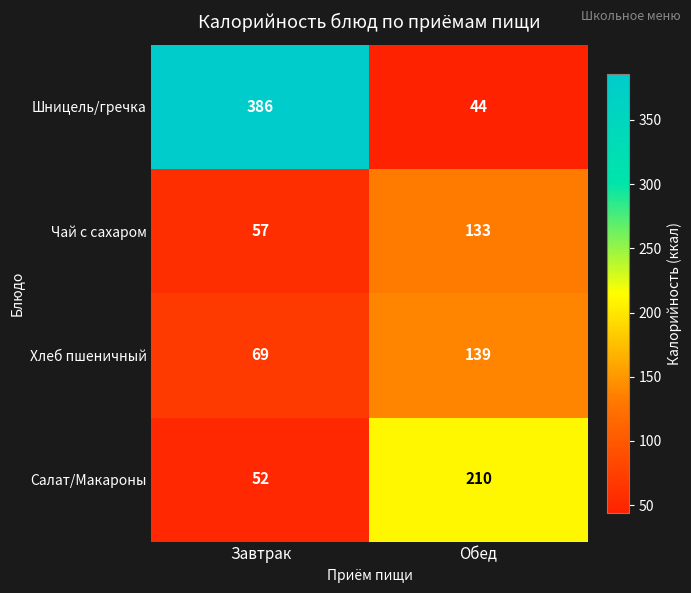

The Хлеб пшеничный series shows 28 at Завтрак. True or false?

False